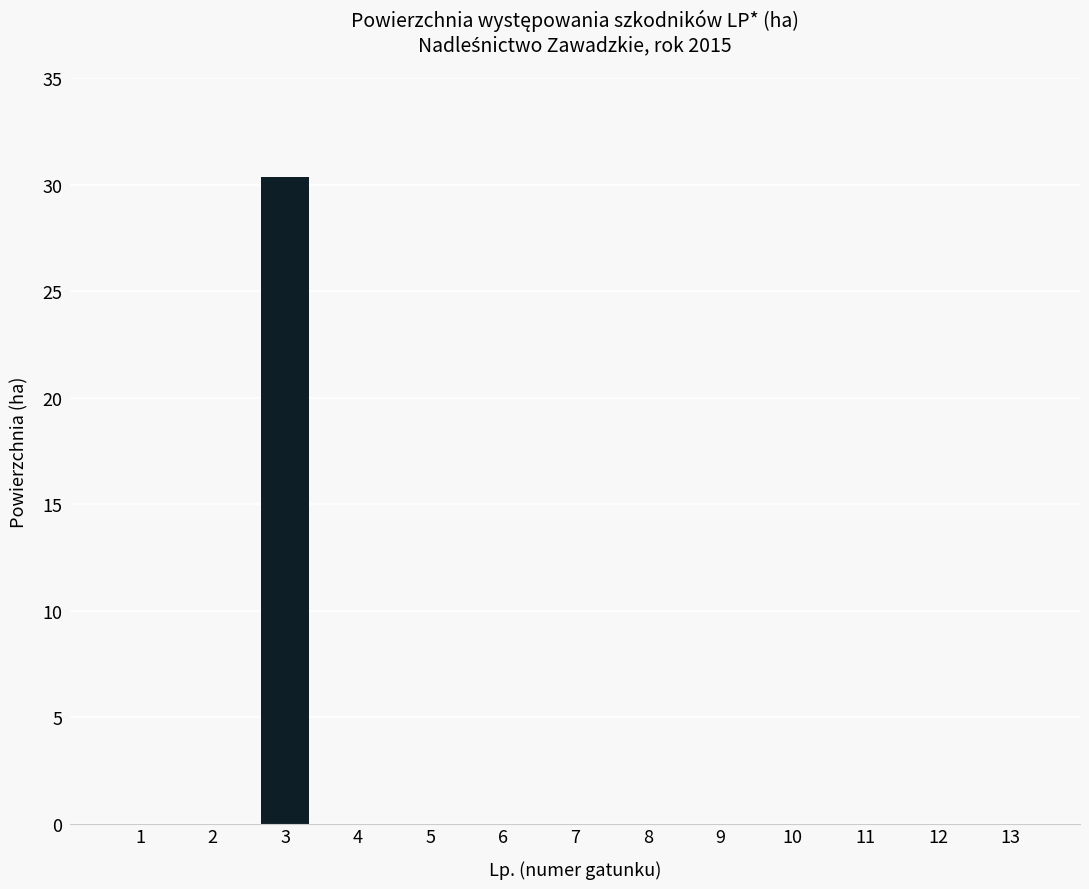

Count the number of categories in the chart.

13